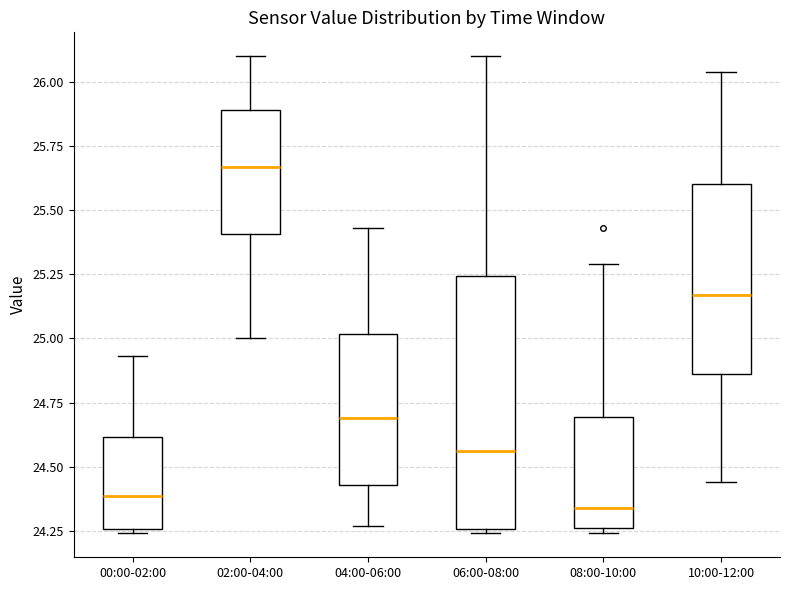

Reading left to right, transcribe this box plot: for each box, give where its median line is, the range the box spans, and where its two whiskers end, as read against the y-axis. The values are not printed on the chart, so give them approximately, as read against the axis.

00:00-02:00: median 24.40, box 24.25 to 24.60, whiskers 24.25 (just below the box's lower edge) to 24.95
02:00-04:00: median 25.65, box 25.40 to 25.90, whiskers 25.00 to 26.10
04:00-06:00: median 24.70, box 24.45 to 25.00, whiskers 24.25 to 25.45
06:00-08:00: median 24.55, box 24.25 to 25.25, whiskers 24.25 (just below the box's lower edge) to 26.10
08:00-10:00: median 24.35, box 24.25 to 24.70, whiskers 24.25 (just below the box's lower edge) to 25.30
10:00-12:00: median 25.15, box 24.85 to 25.60, whiskers 24.45 to 26.05